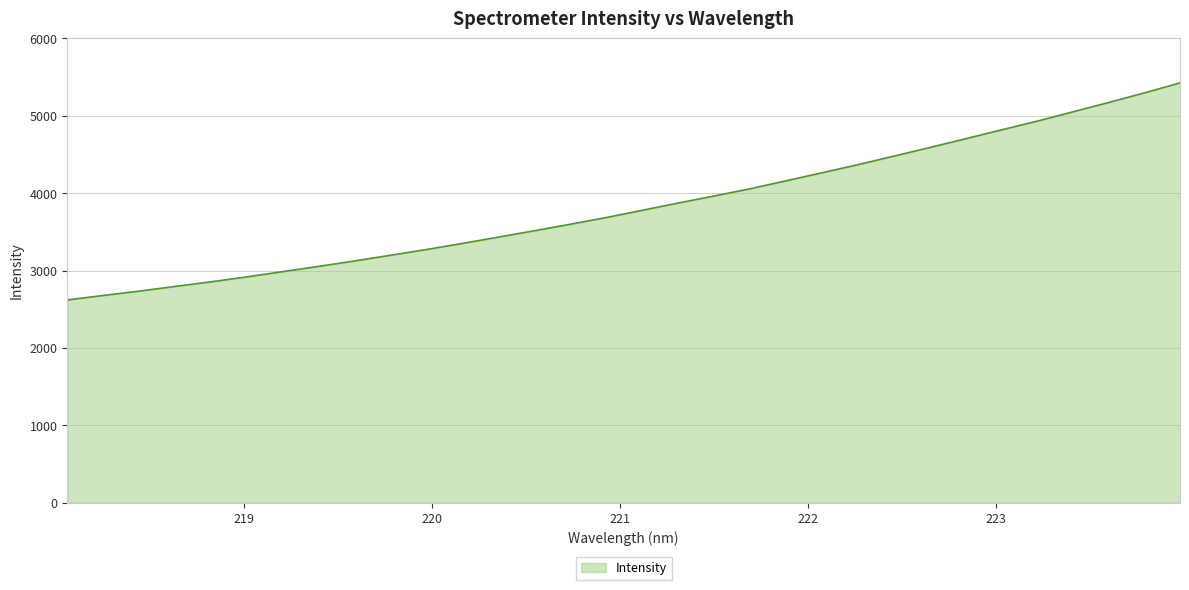

How many lines are shown in the chart?

1